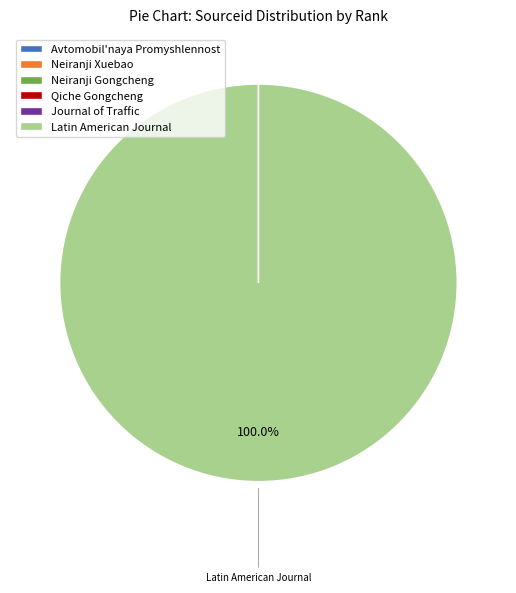

Which category has the biggest portion of the pie?

Latin American Journal